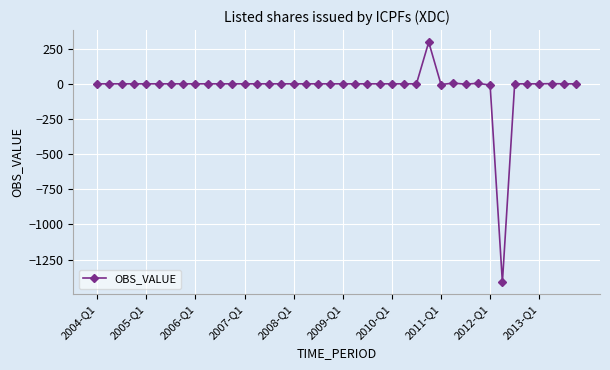

What is the difference between the maximum and second lowest values?

305.8